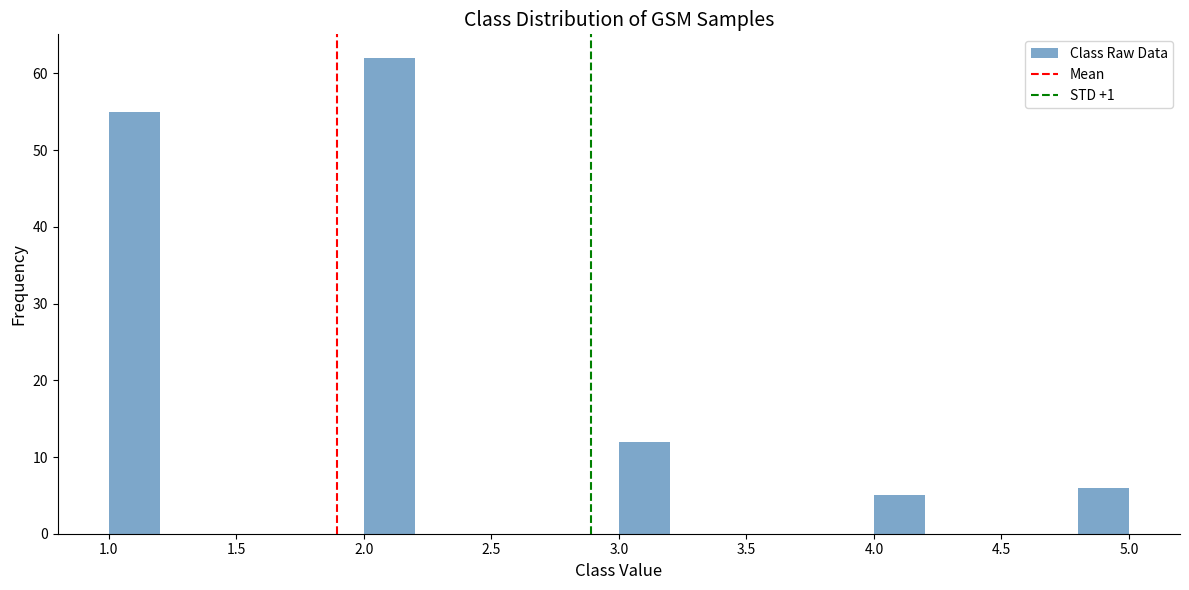

Reading left to right, transcribe this chart: for each bar, give the range it covers on the x-axis and its height. The values are not printed on the chart, so give them approximately, as read against the axis.

1.0 to 1.2: 55
1.2 to 1.4: 0
1.4 to 1.6: 0
1.6 to 1.8: 0
1.8 to 2.0: 0
2.0 to 2.2: 62
2.2 to 2.4: 0
2.4 to 2.6: 0
2.6 to 2.8: 0
2.8 to 3.0: 0
3.0 to 3.2: 12
3.2 to 3.4: 0
3.4 to 3.6: 0
3.6 to 3.8: 0
3.8 to 4.0: 0
4.0 to 4.2: 5
4.2 to 4.4: 0
4.4 to 4.6: 0
4.6 to 4.8: 0
4.8 to 5.0: 6